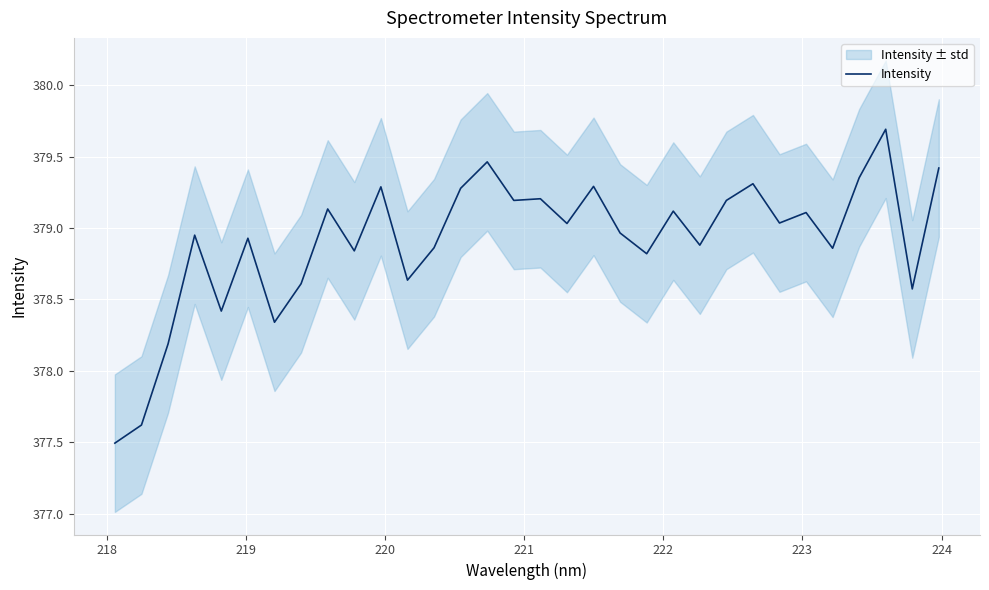

What is the maximum value for Intensity?

379.7